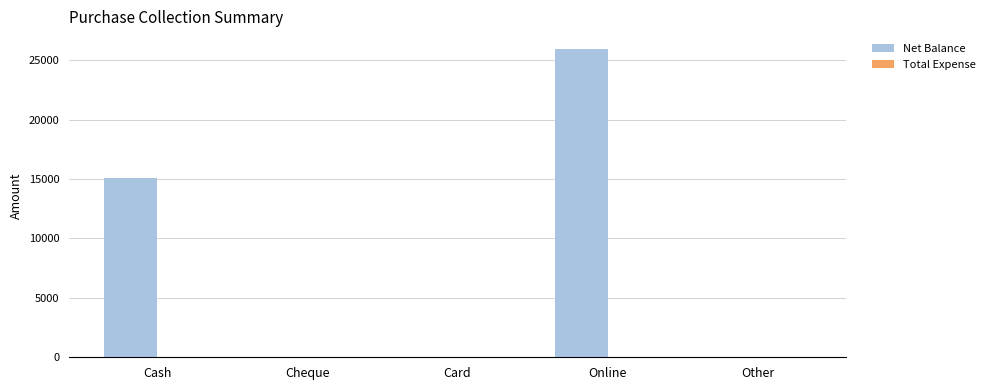

What is the maximum value shown in the chart?

25900